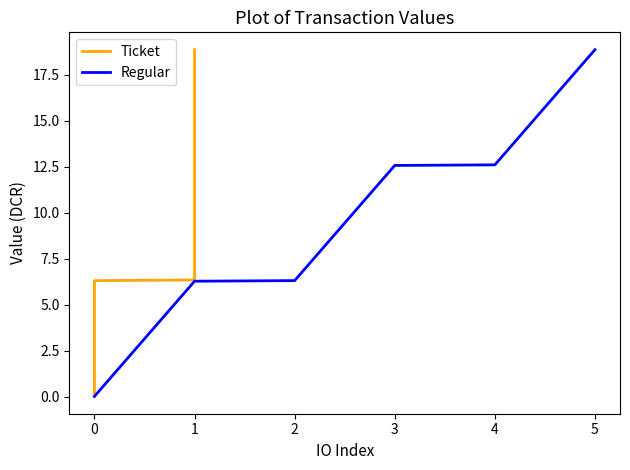

True or false: Ticket has a value of 0.1 at 0.

True